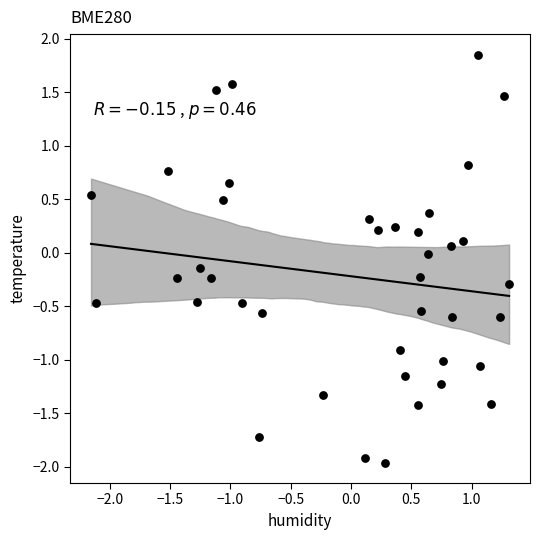

What is the range of Y values (max minus min)?

3.8